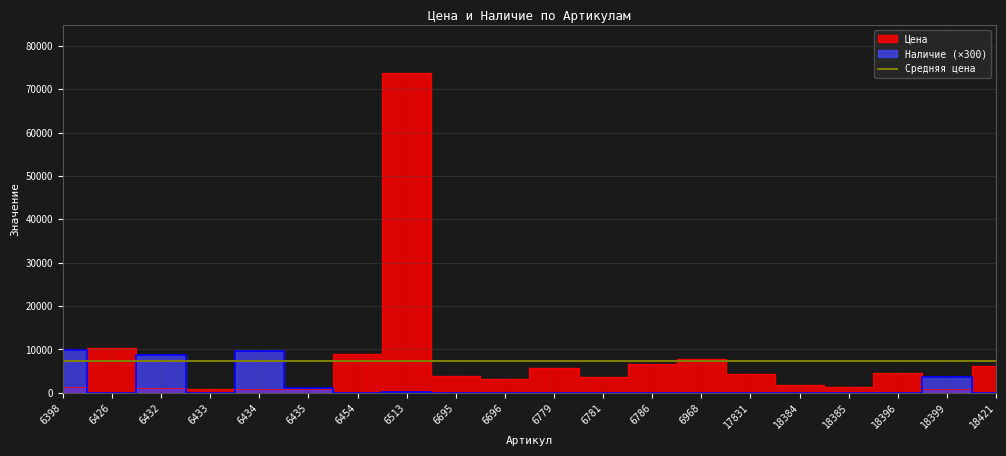

How many data points in Наличие are above 0?

6